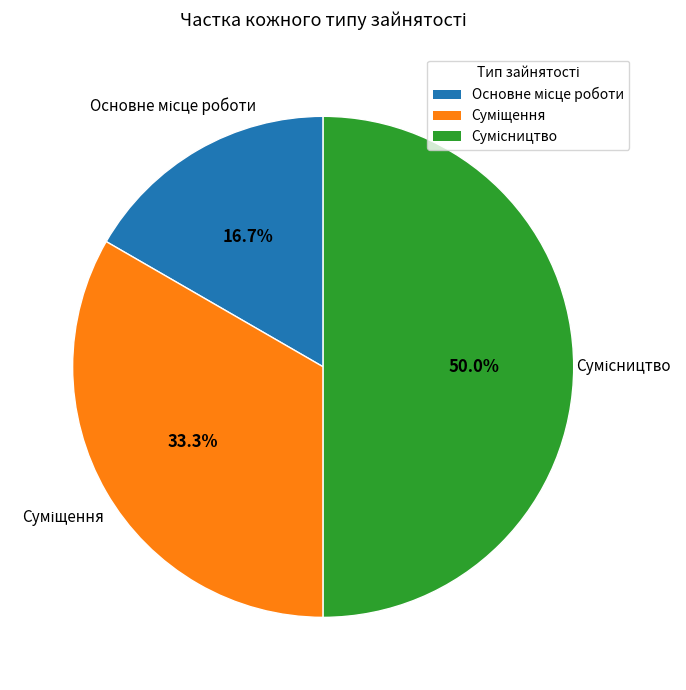

How many segments does this pie chart have?

3